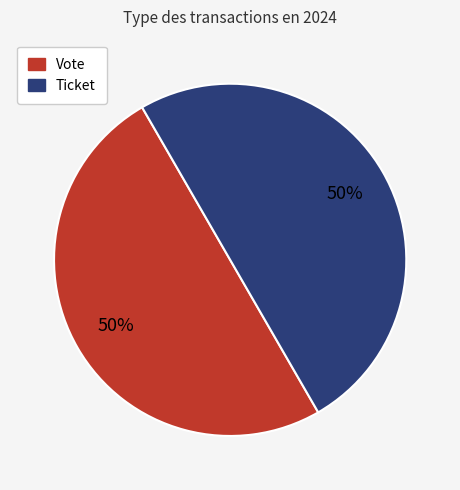

The Vote slice represents 99% of the pie. True or false?

False